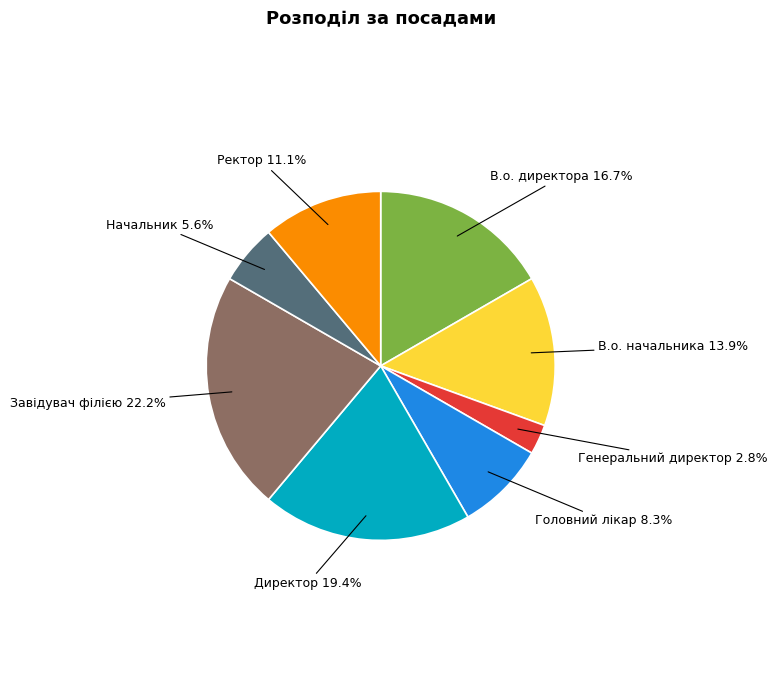

Count the number of slices in the pie.

8